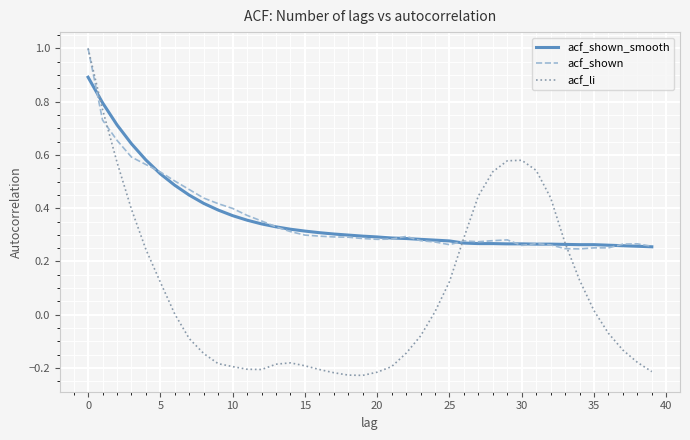

What is the highest value of the acf_shown_smooth series?

0.9